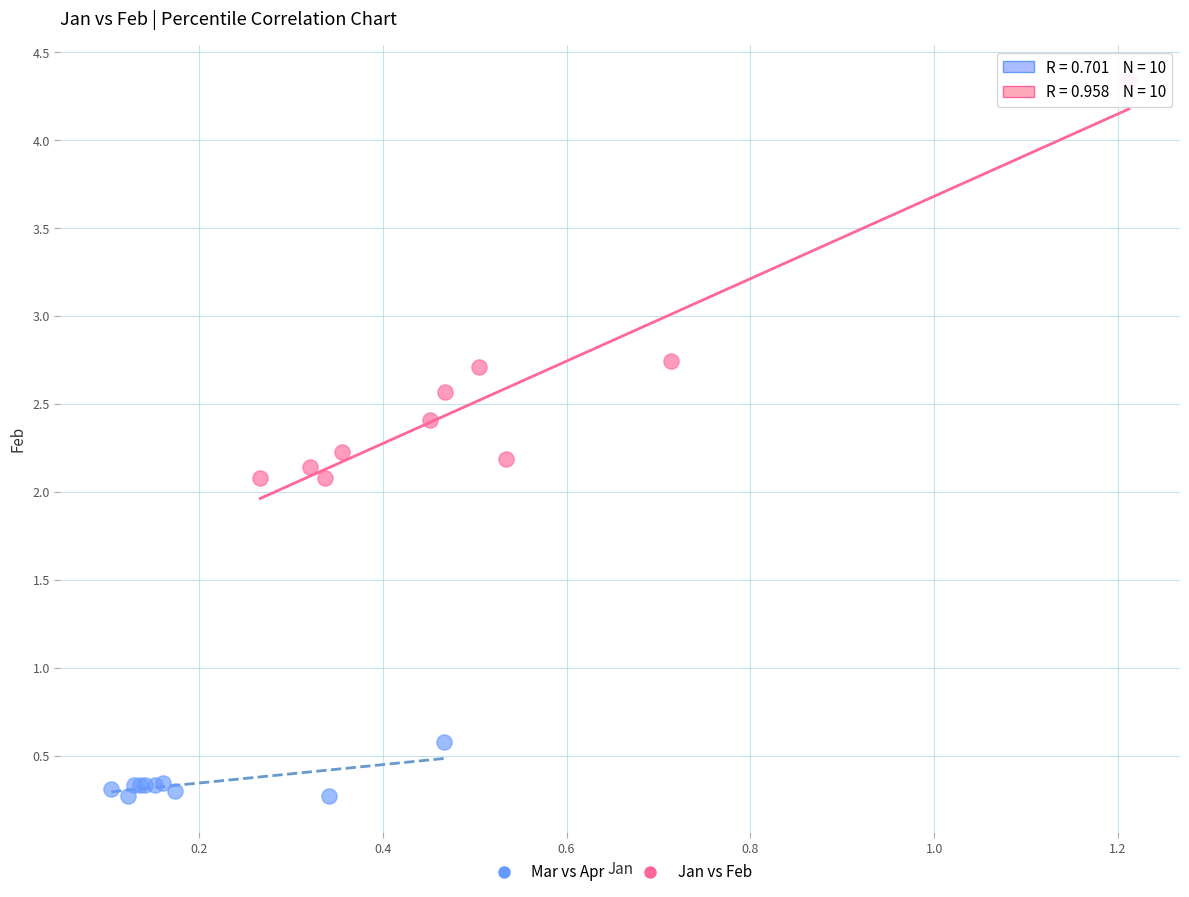

Which series contains the highest Y value?

Jan vs Feb